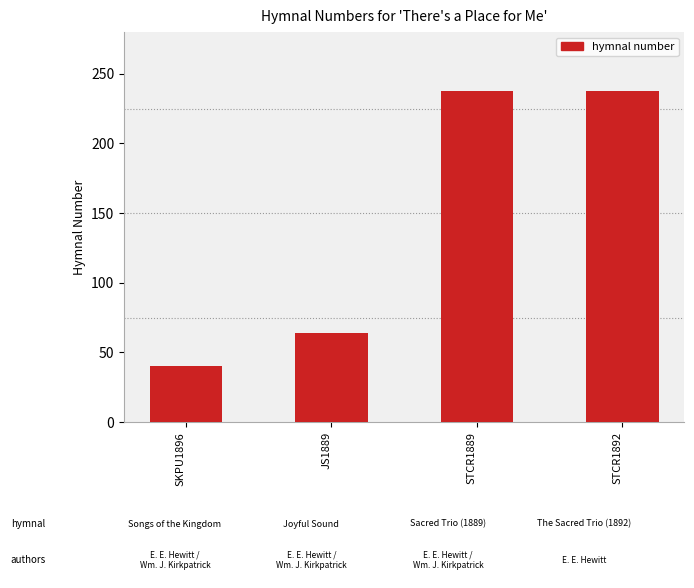

What is the average value?

145